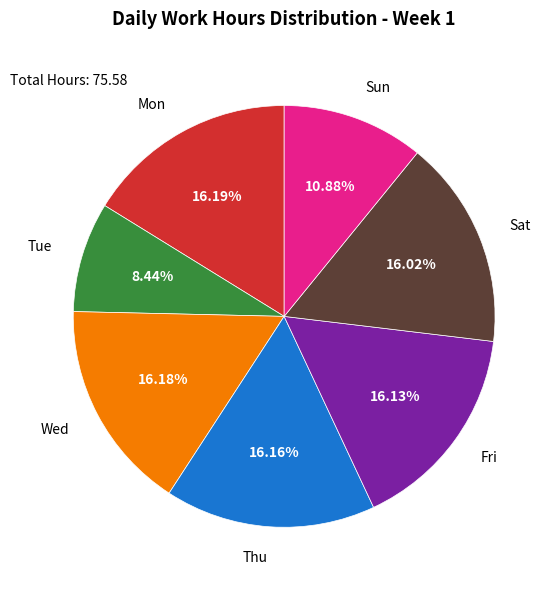

How many segments does this pie chart have?

7